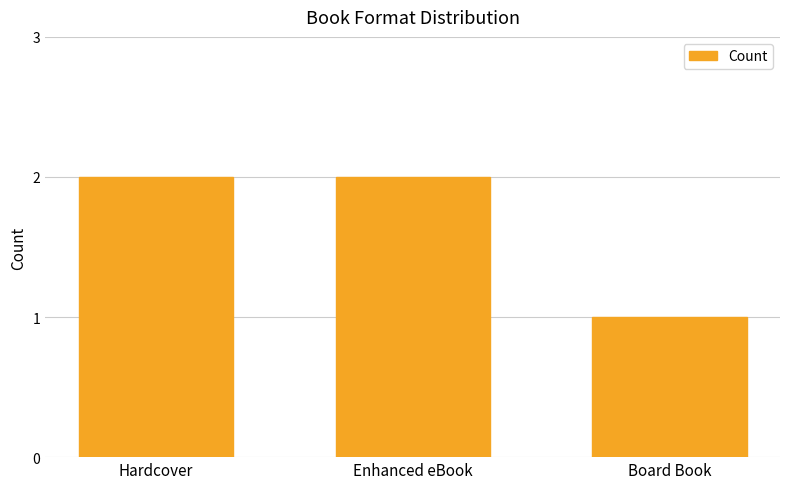

How many data points are less than 2?

1